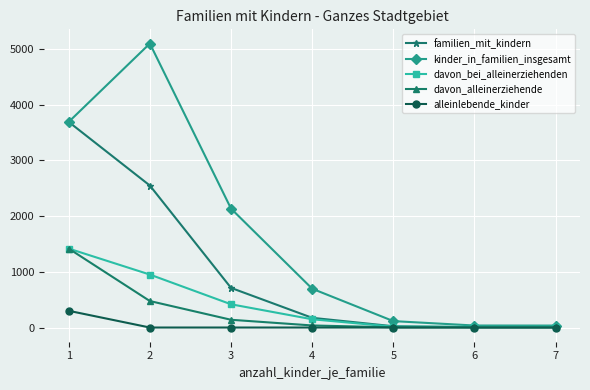

Which series has the widest spread of values?

kinder_in_familien_insgesamt